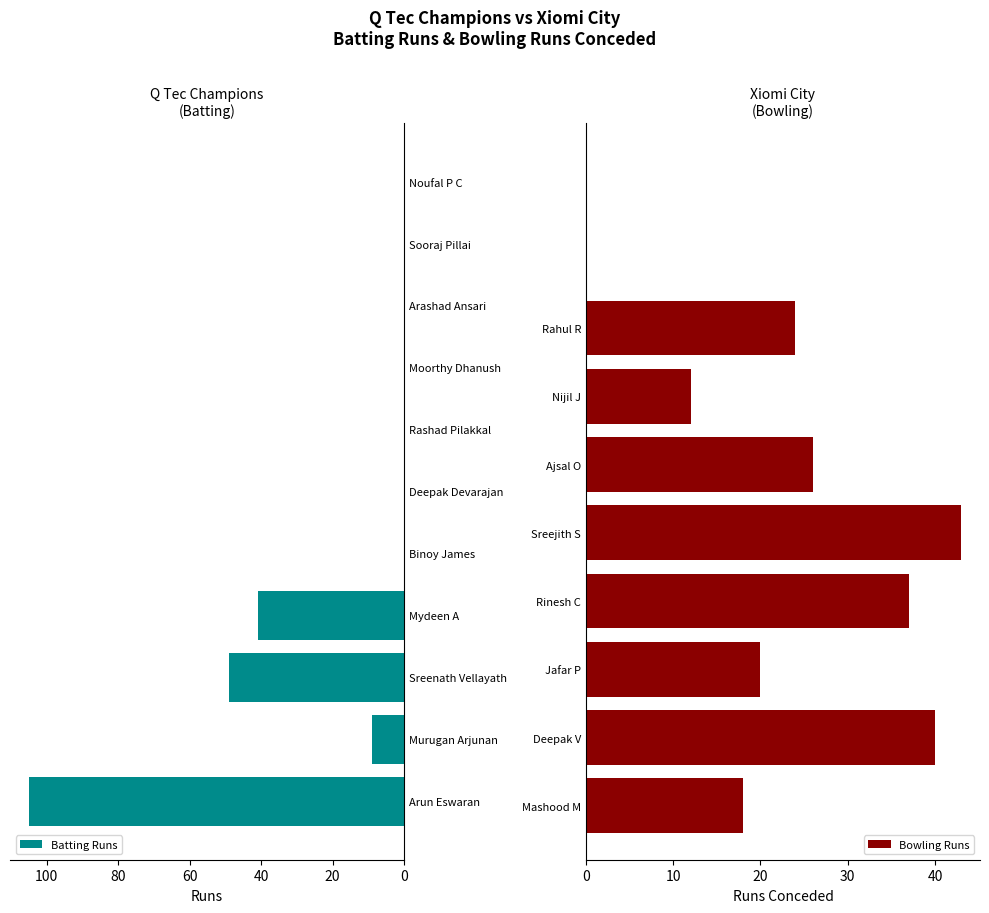

True or false: Runs has a value of 41 at Mydeen A.

True